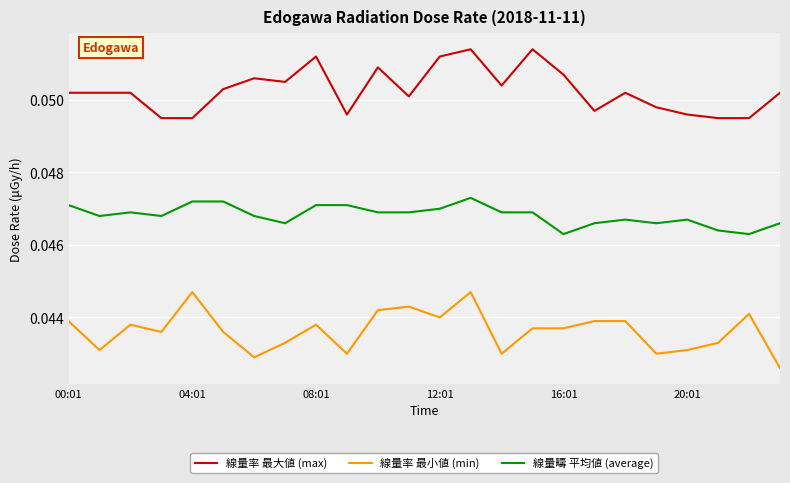

List the series in order of their peak value, lowest first.

線量率 最小値 (min), 線量疇 平均値 (average), 線量率 最大値 (max)